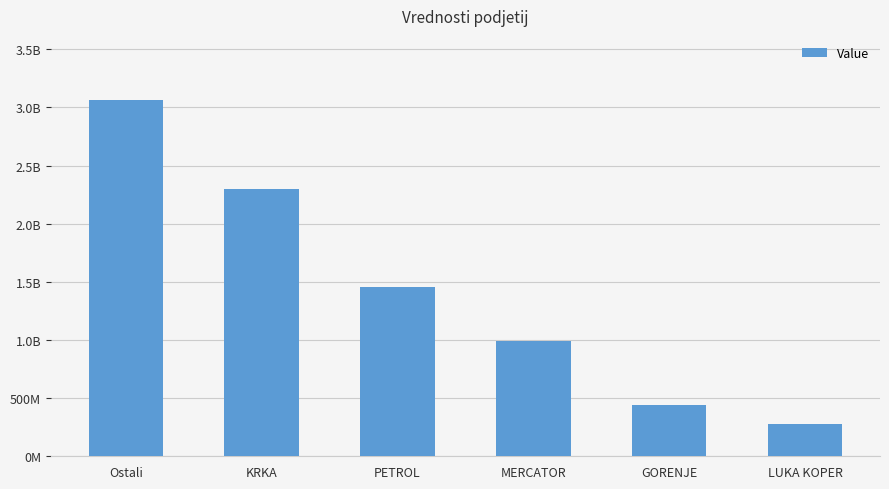

Does the chart contain stacked bars?

No